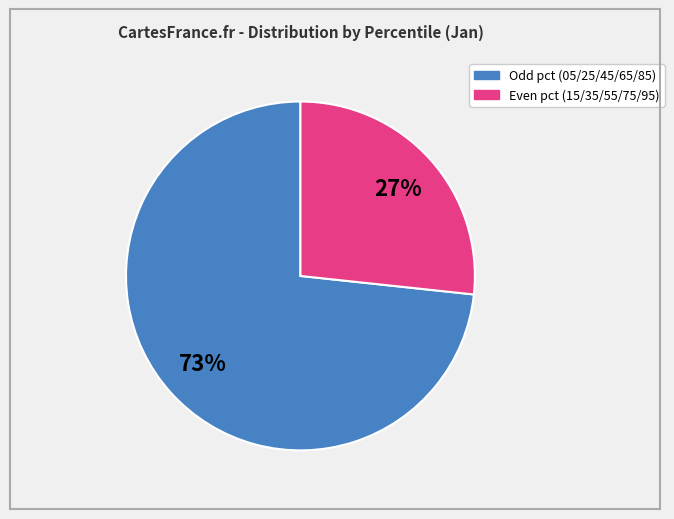

To the nearest percent, what is the average slice percentage?

50%